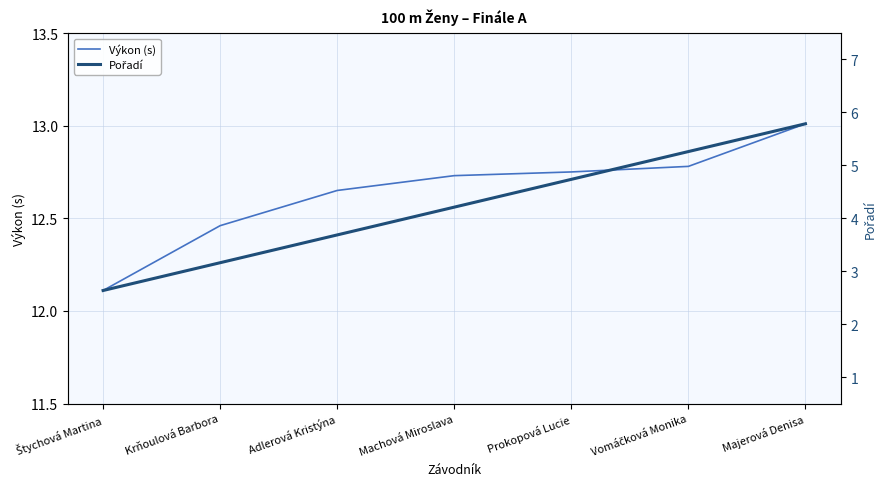

At which category does the chart reach its peak across all series?

Majerová Denisa